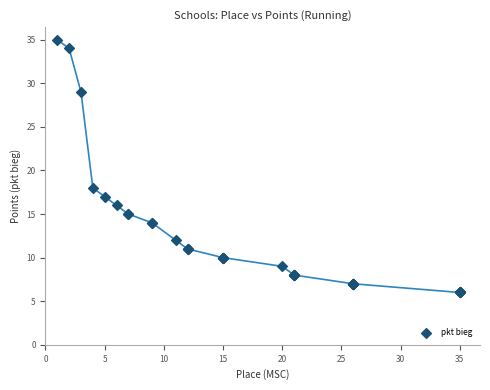

What Y value in the scatter plot is closest to 20?

18